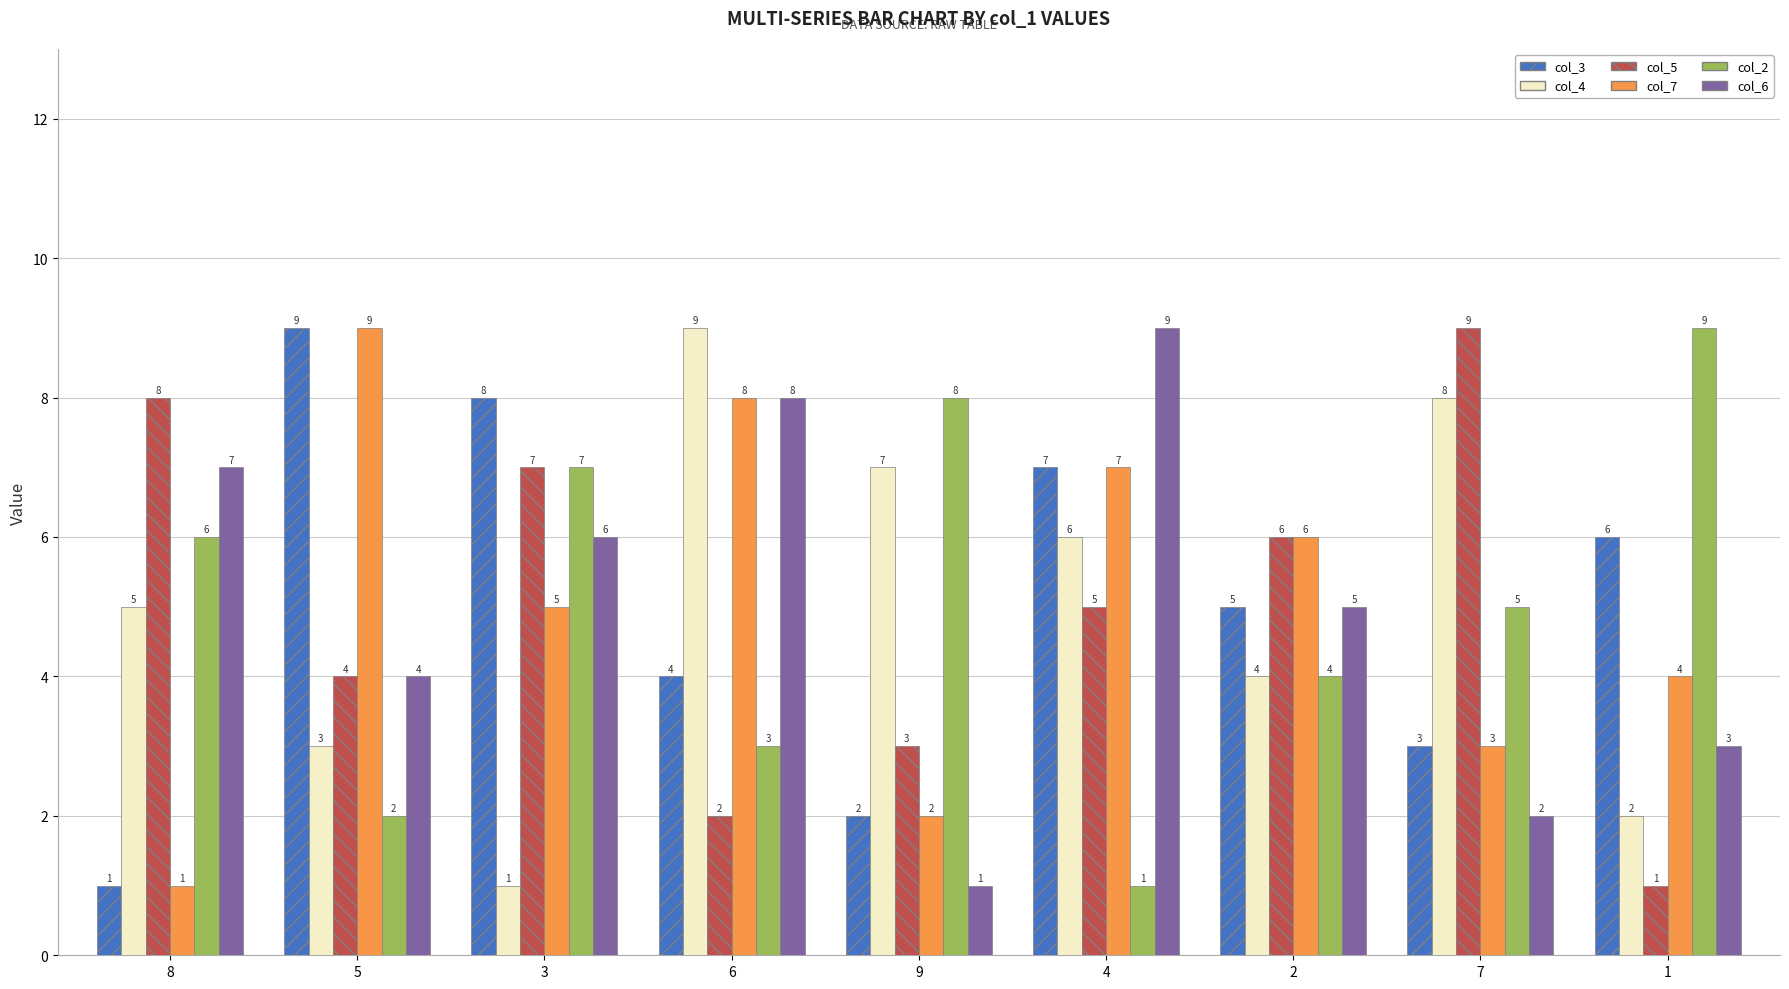

Is it true that col_3 equals 6 at 1?

True